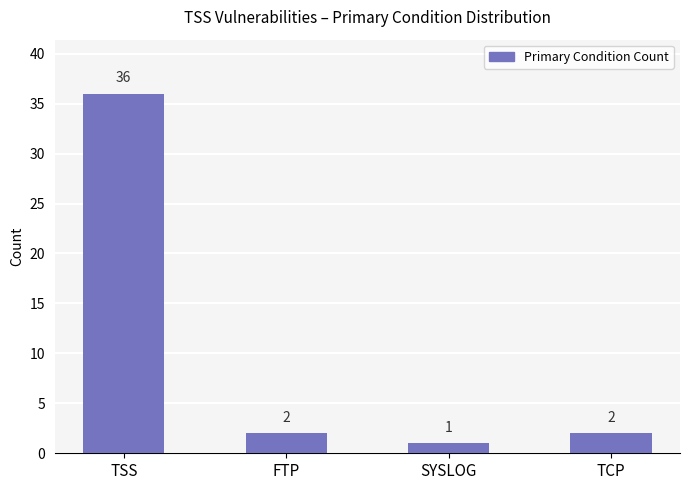

The value at FTP is 2. True or false?

True